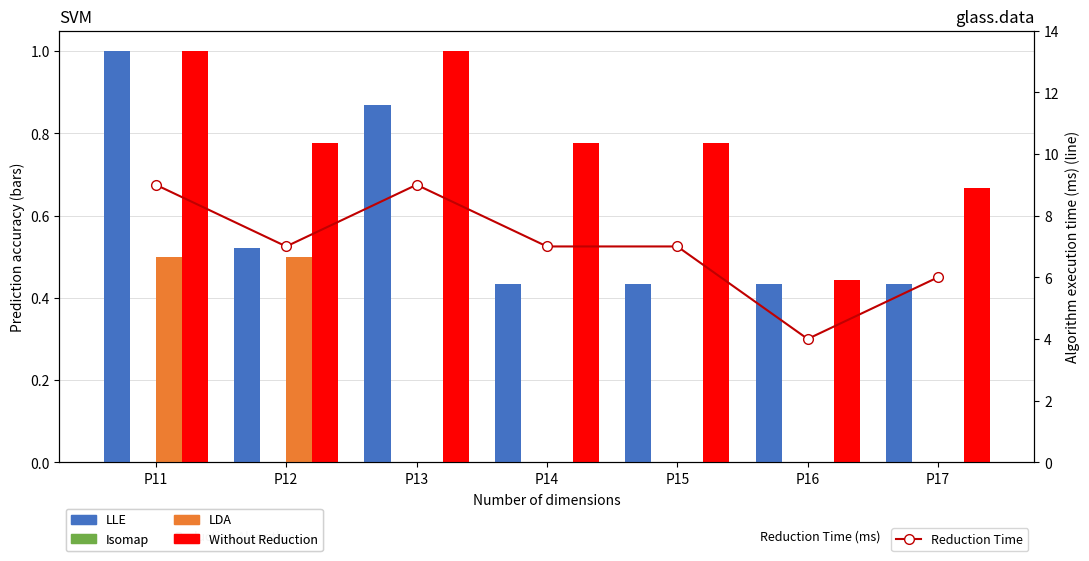

Count the Reduction Time values in the range 6 to 9.

6